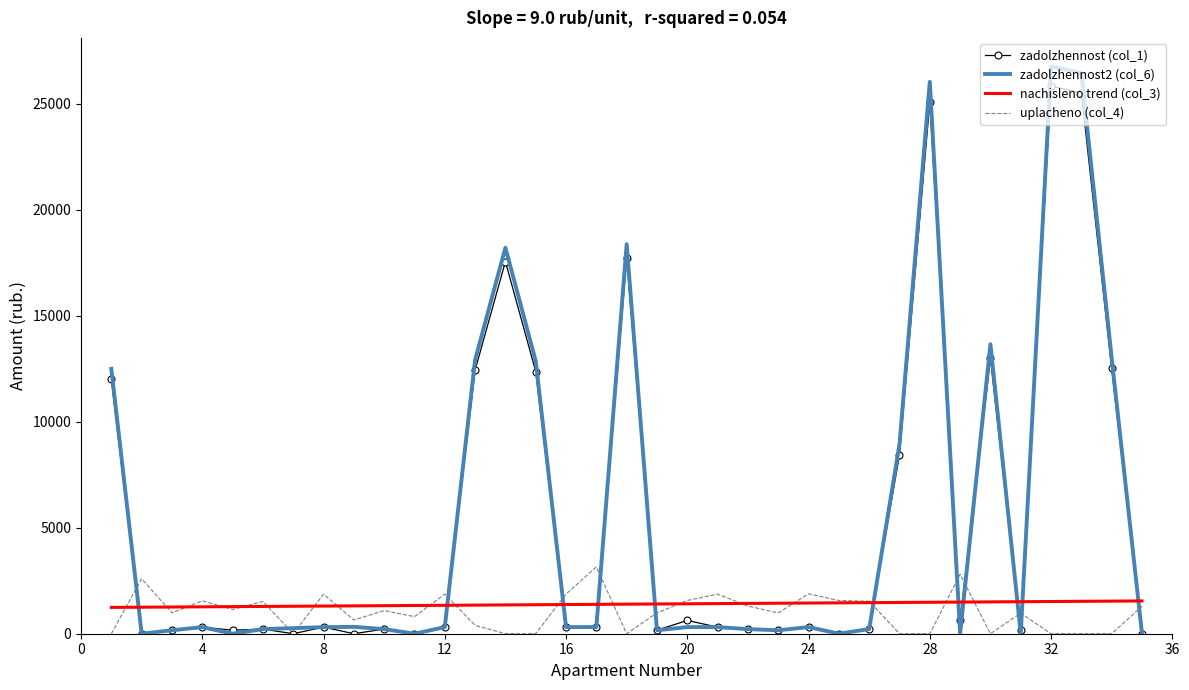

What is the highest value of the zadolzhennost2 (col_6) series?

26775.1